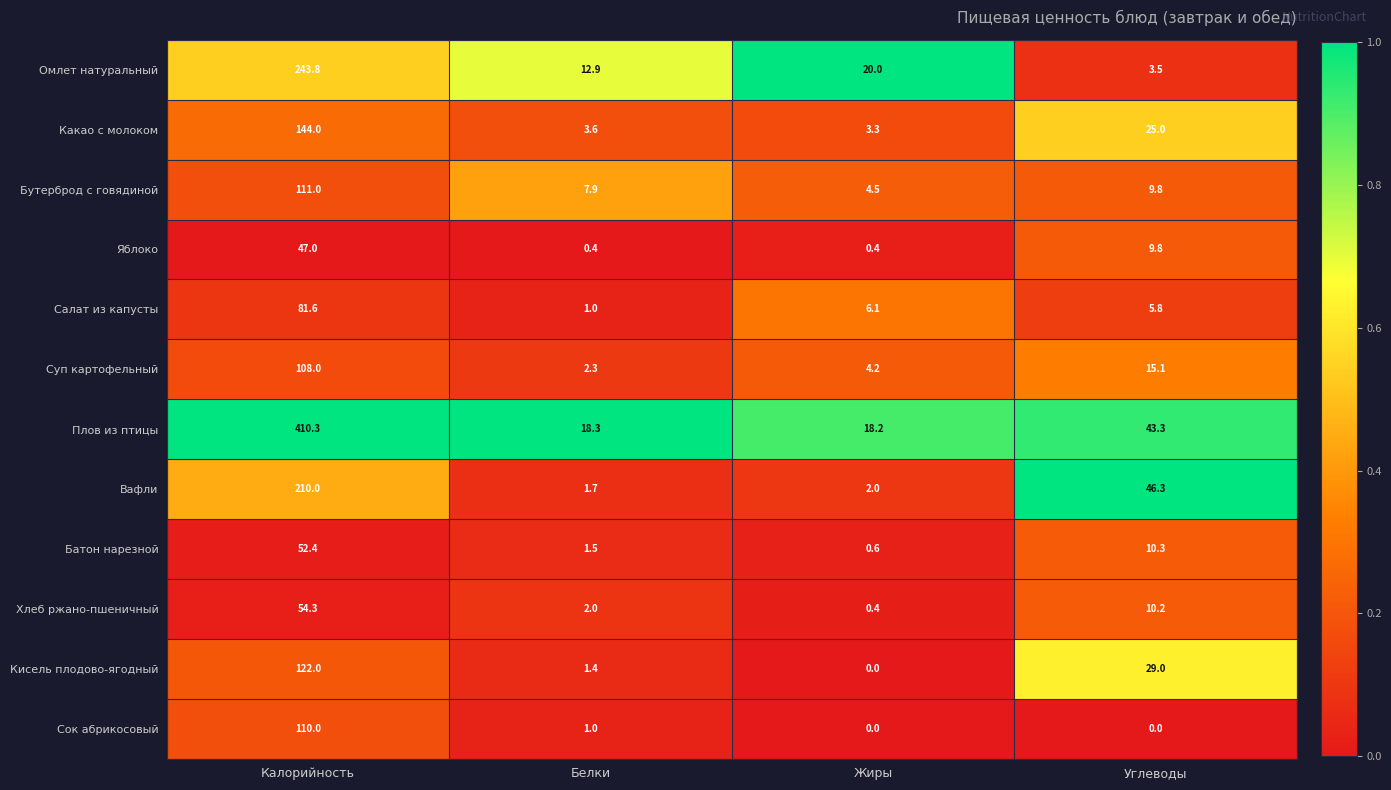

How many distinct data groups are displayed?

12